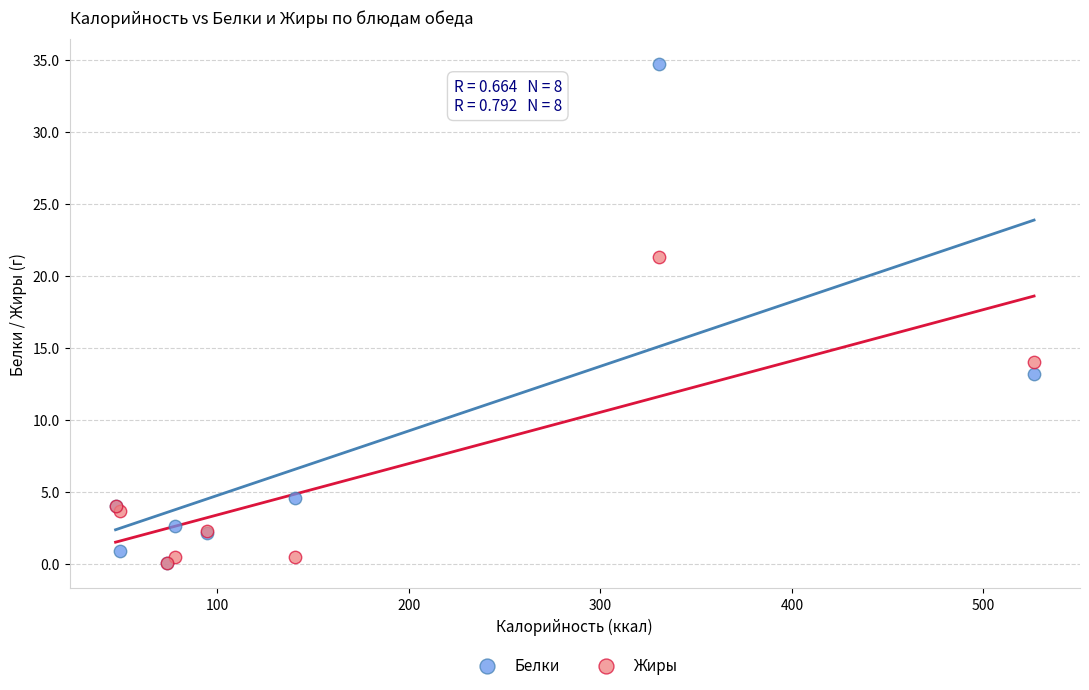

What are all the series names shown in the legend?

Белки, Жиры